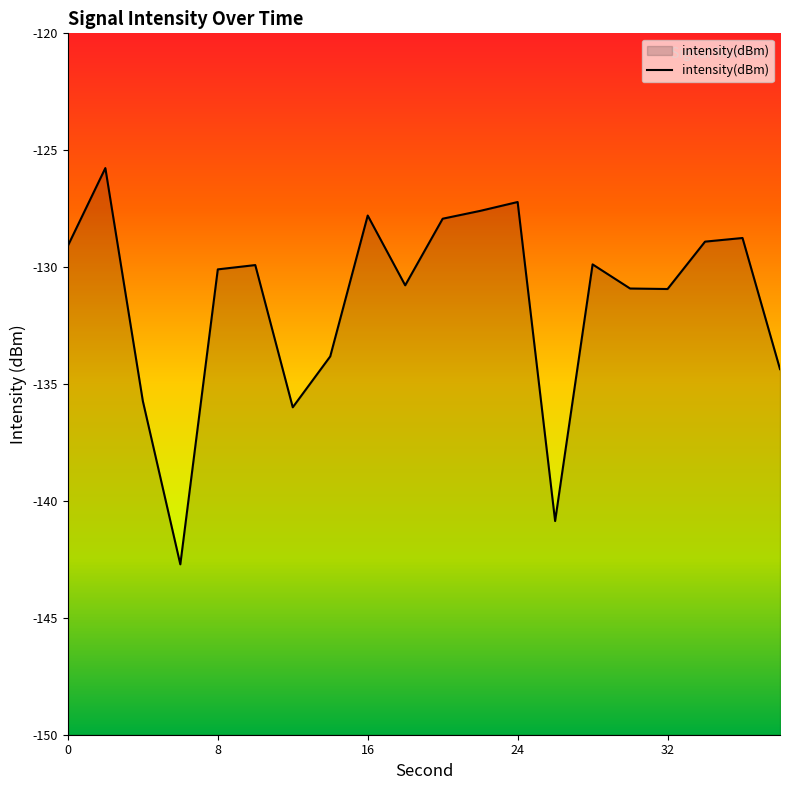

What is the difference between the maximum and minimum values?

16.9